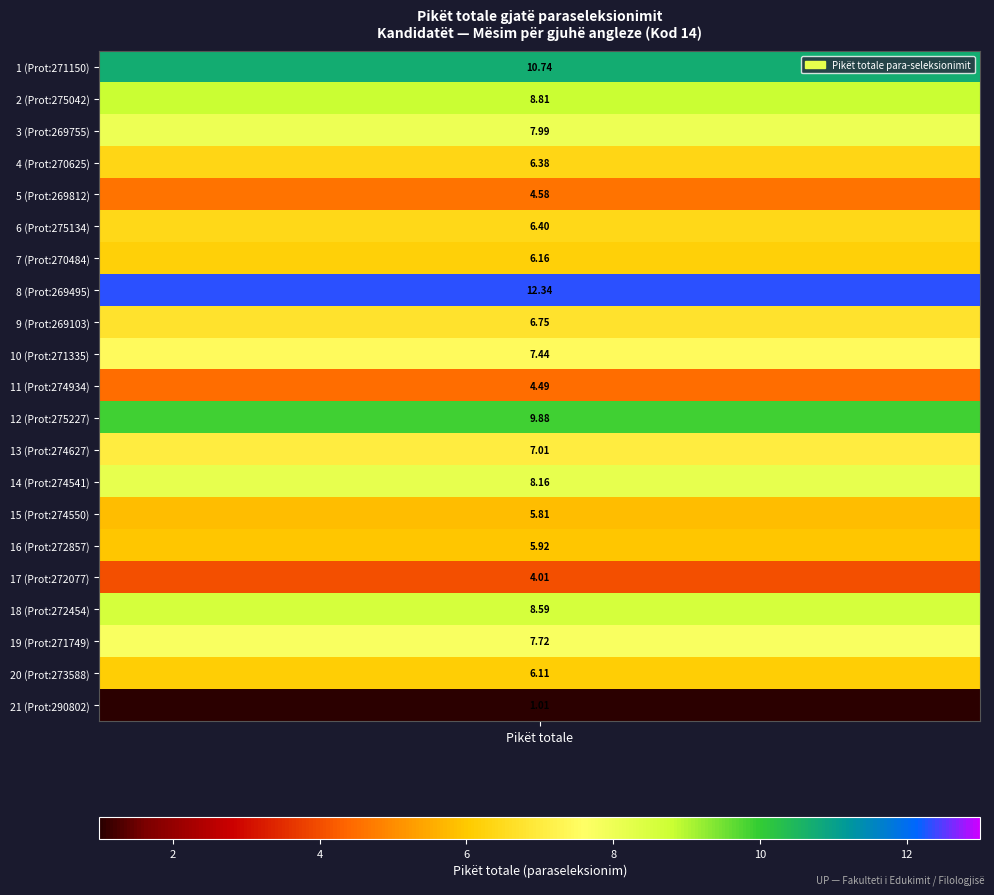

What is the difference between the second highest and minimum values?

9.7